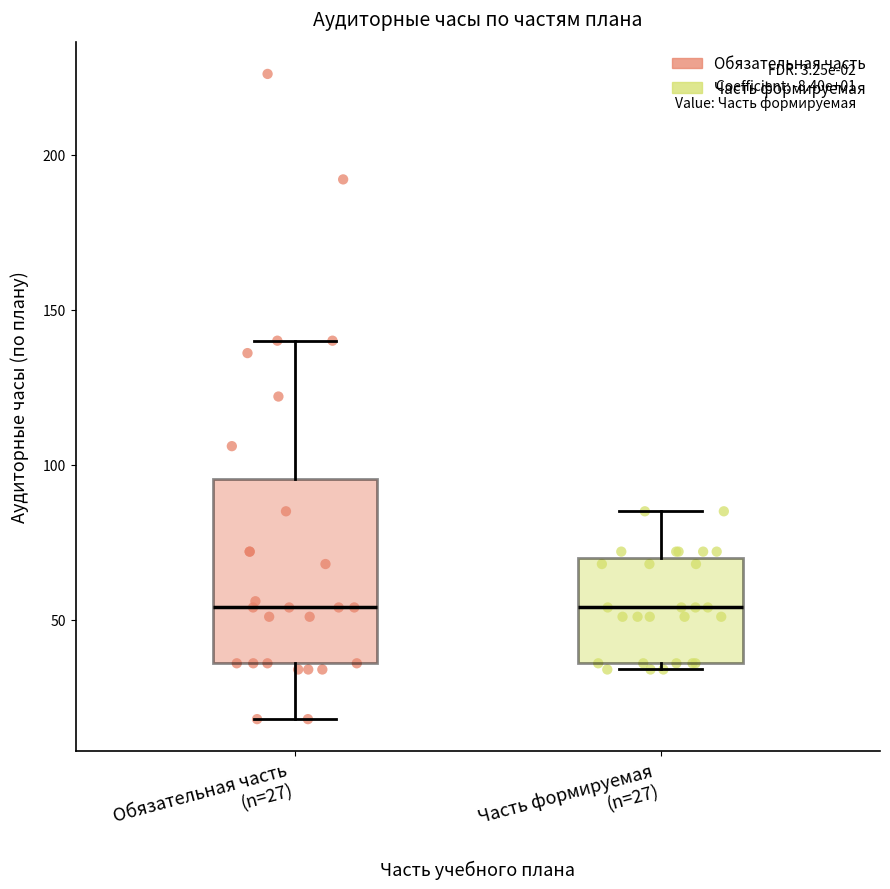

Where does the median line of the box for Часть формируемая (n=27) sit on the y-axis? The values are not printed on the chart, so give them approximately, as read against the axis.

55